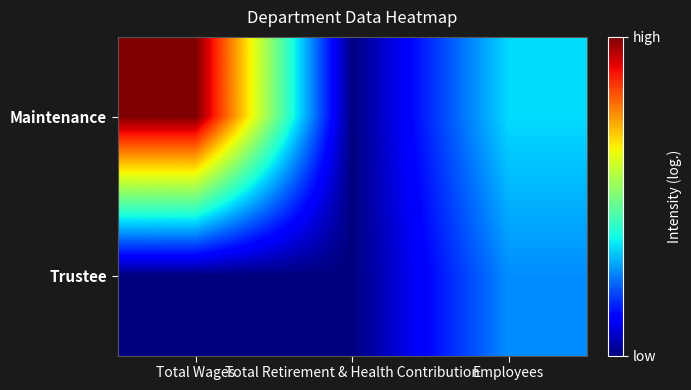

Reading left to right, list all the values displayed in this chart.

Maintenance: Total Wages=4.6	Total Retirement & Health Contribution=-1.0	Employees=0.9
Trustee: Total Wages=-1.0	Total Retirement & Health Contribution=-1.0	Employees=0.5